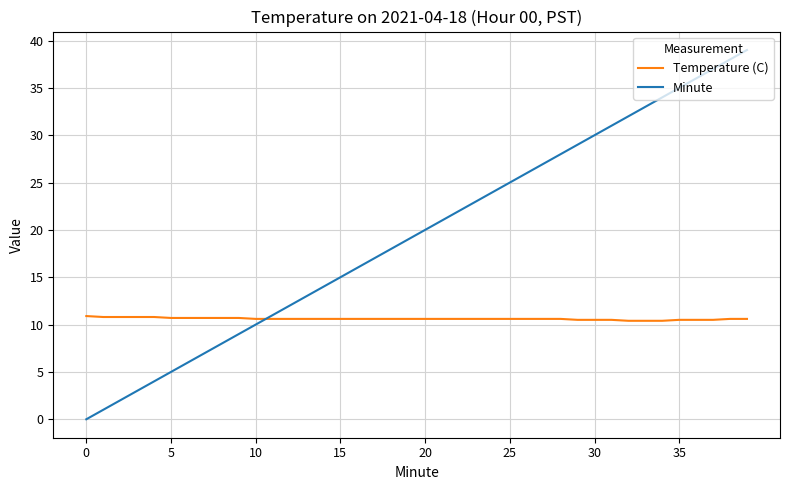

Which series has the widest spread of values?

Minute